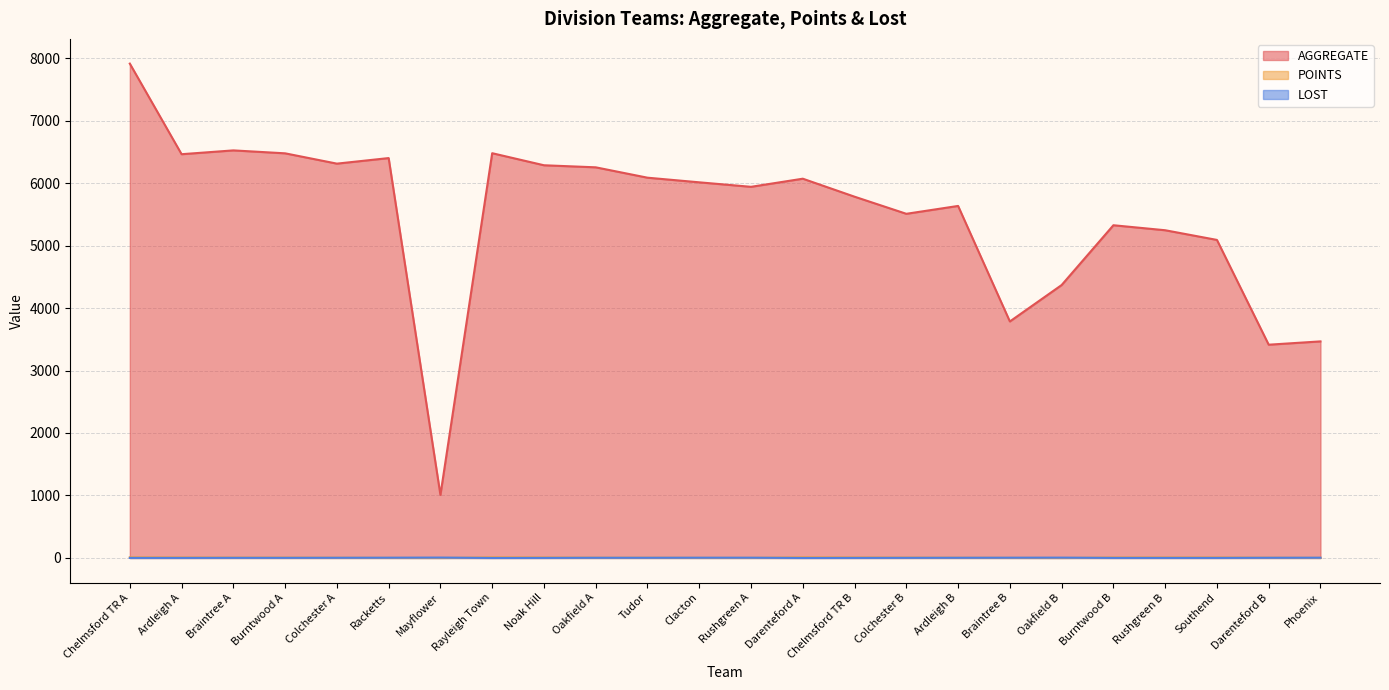

How many intersections are there between LOST and POINTS?

7